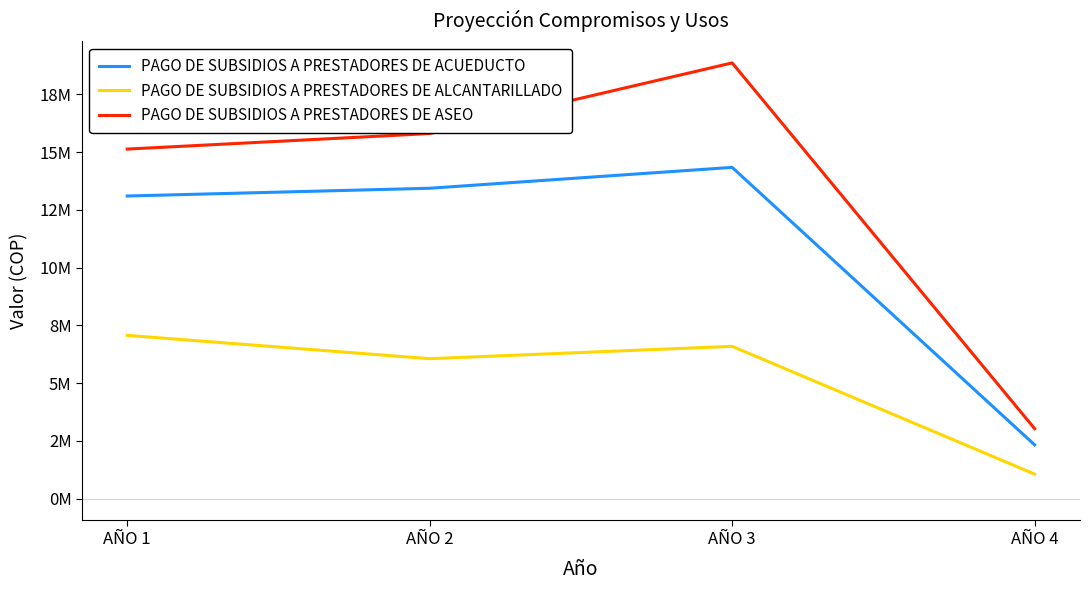

Which category has the highest value across all series?

AÑO 3